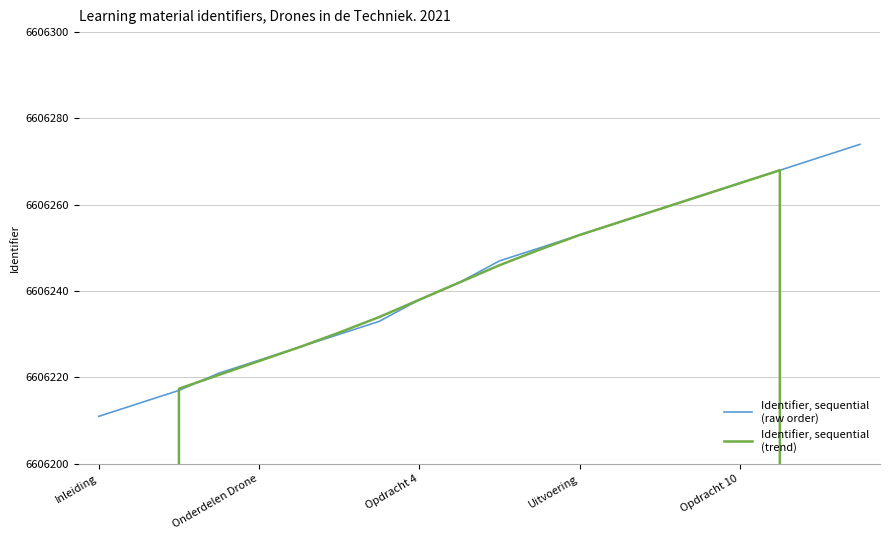

How many data points in Identifier, sequential
(trend) are above 6606238?

10